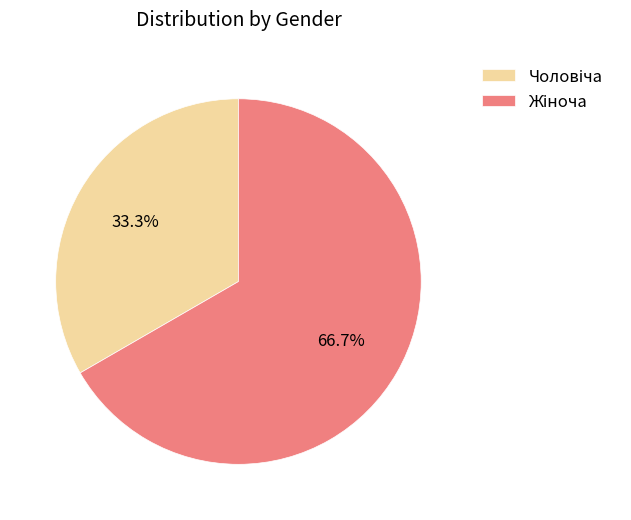

Is there any slice that represents more than half of the pie?

Yes